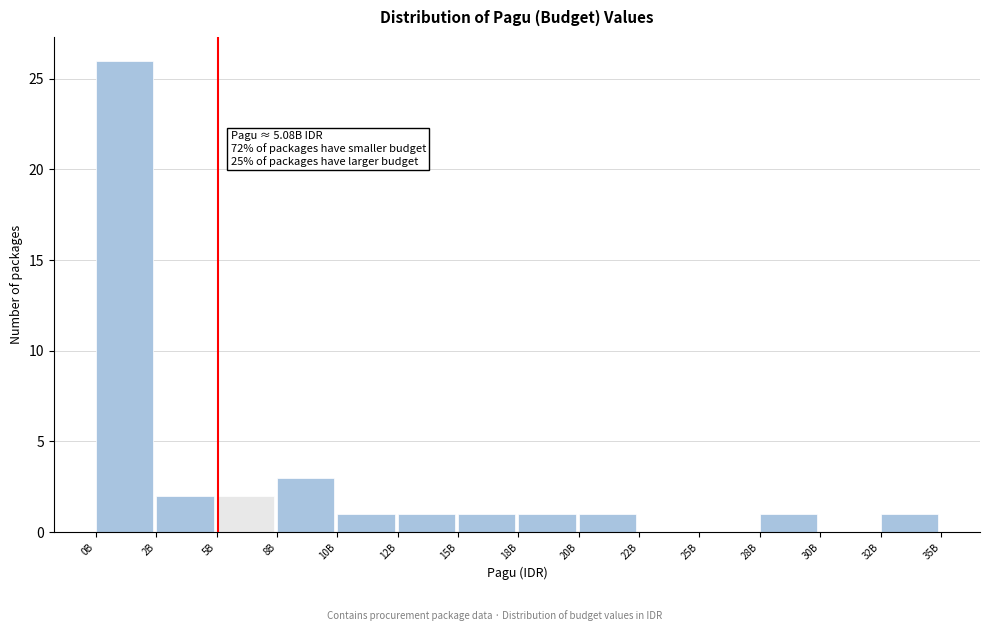

Reading left to right, what are all the values shown in this chart?

0B=26	2B=2	5B=2	8B=3	10B=1	12B=1	15B=1	18B=1	20B=1	22B=0	25B=0	28B=1	30B=0	32B=1